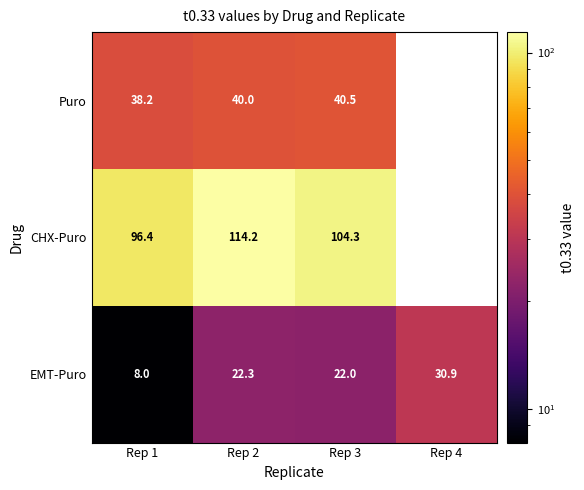

Rank the categories by EMT-Puro value from lowest to highest.

Rep 1, Rep 3, Rep 2, Rep 4